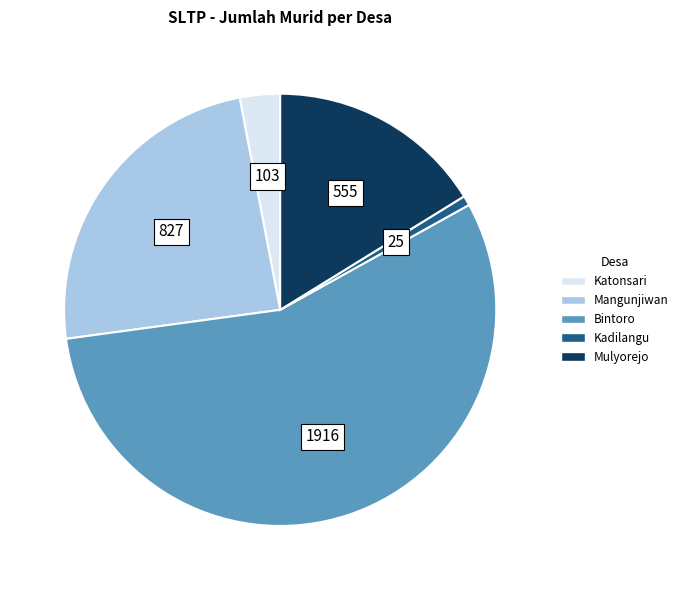

Is it true that Kadilangu is 1% of the pie?

True